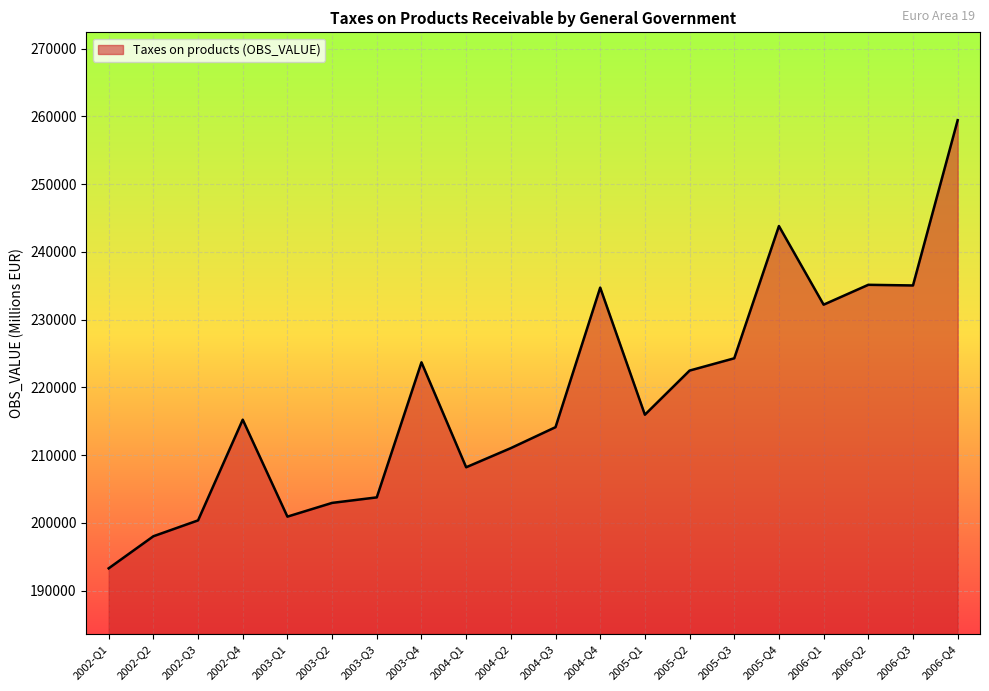

True or false: the data has more than 1 interior local peaks.

True